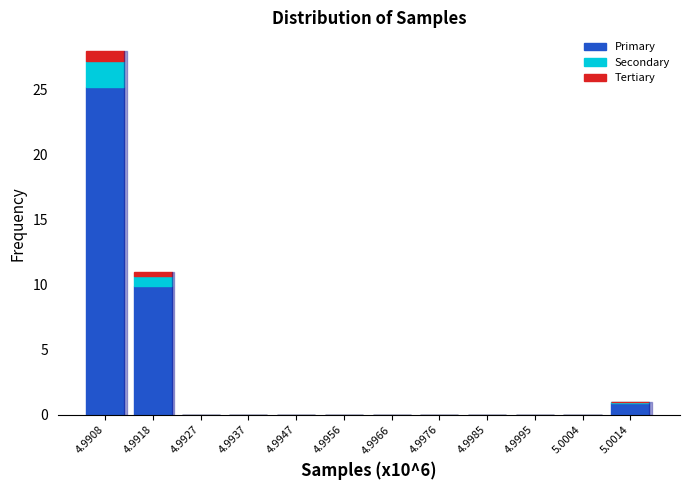

Where is Primary nearest to the value 12?

4.9918